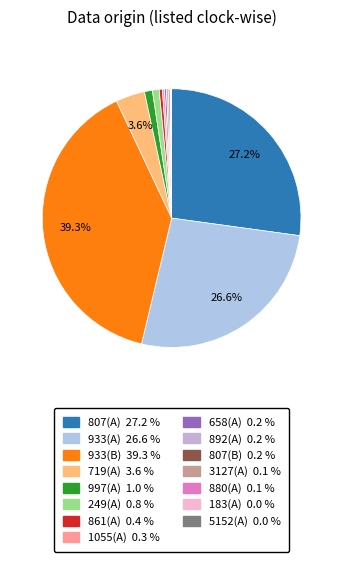

Is 1055(A) the majority of the pie?

No